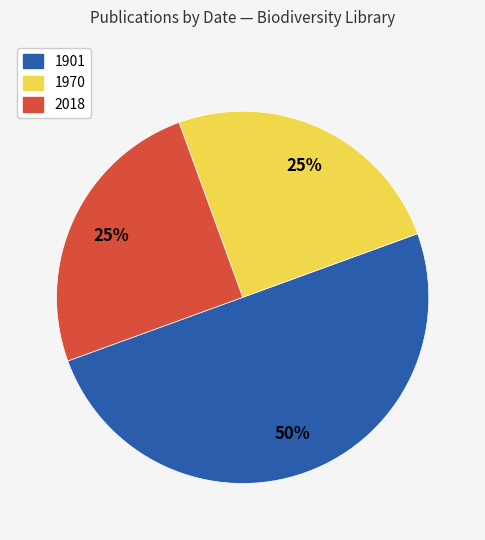

To the nearest percent, what is the difference between the largest and smallest slice percentages?

25%